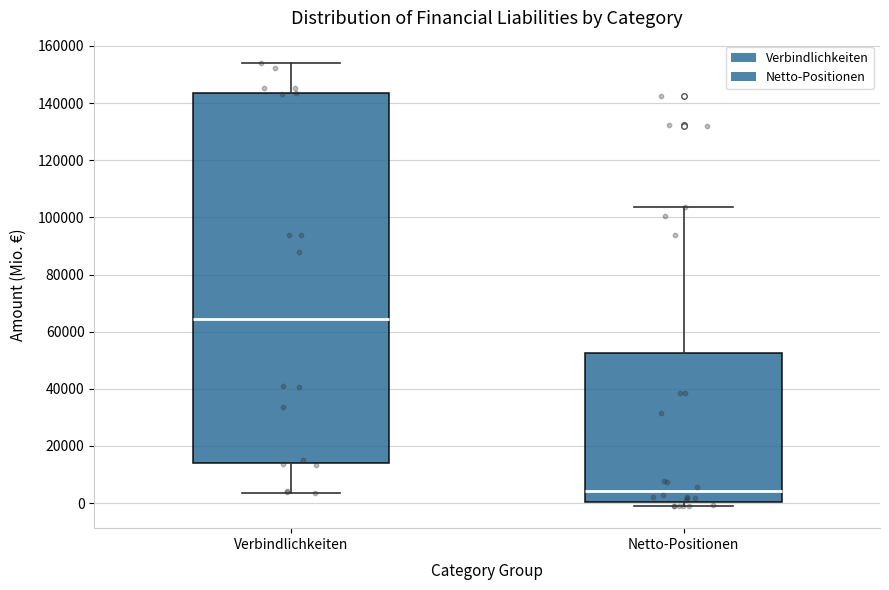

Where does the median line of the box for Verbindlichkeiten sit on the y-axis? The values are not printed on the chart, so give them approximately, as read against the axis.

64000